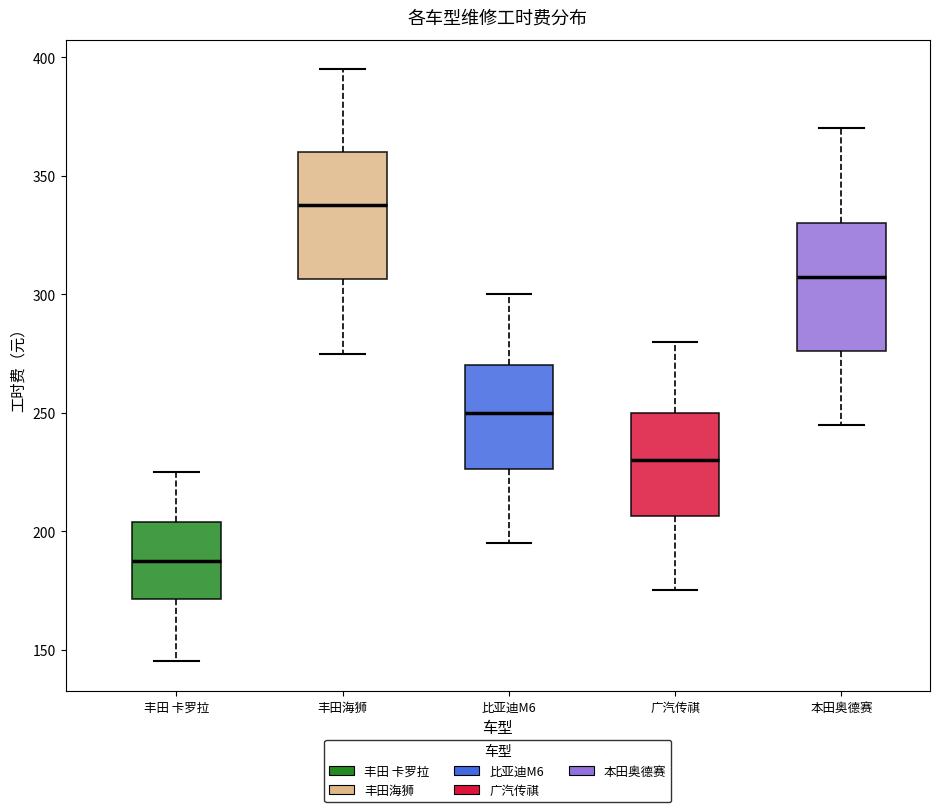

Which box has the highest median line?

丰田海狮